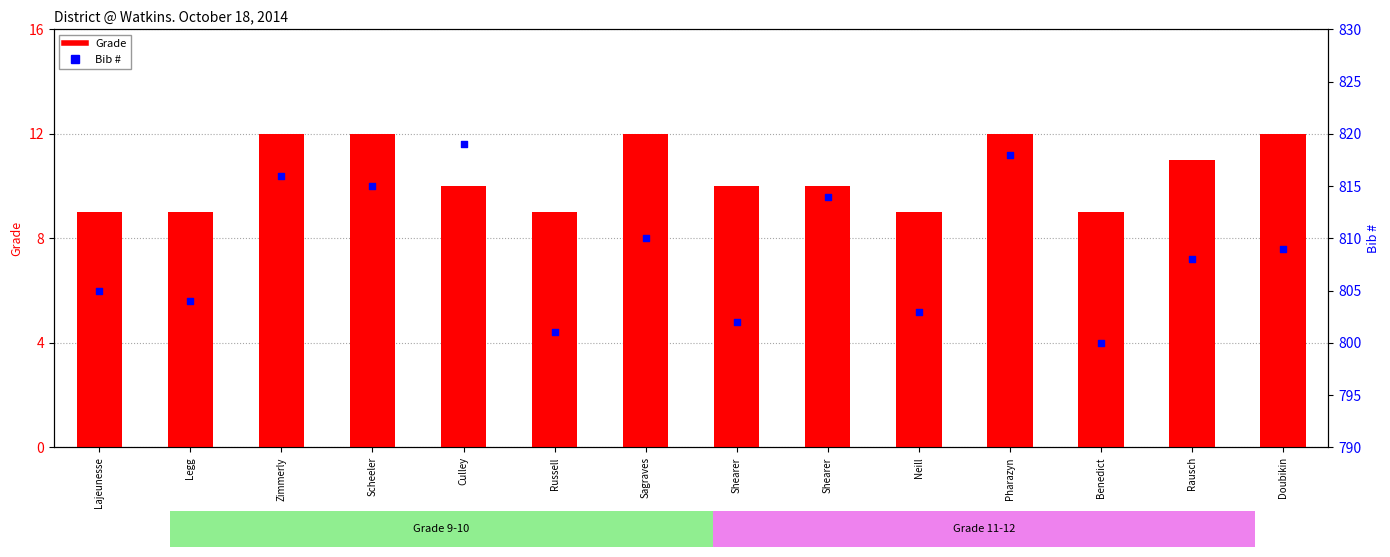

At which category is the sum across all series the highest?

Pharazyn